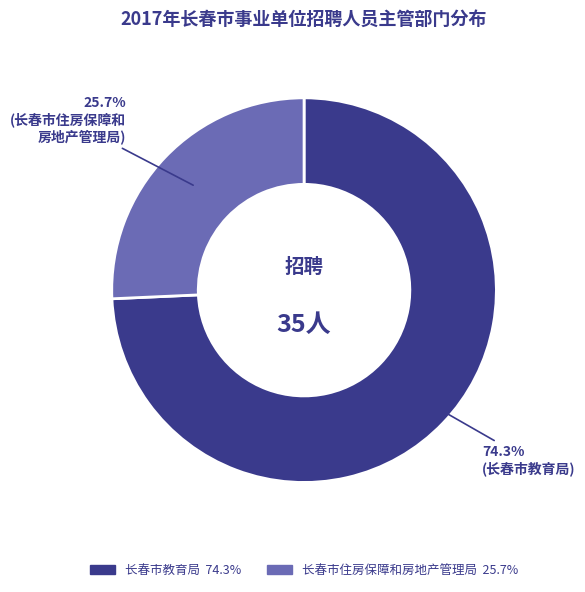

To the nearest percent, what is the average slice percentage?

50%